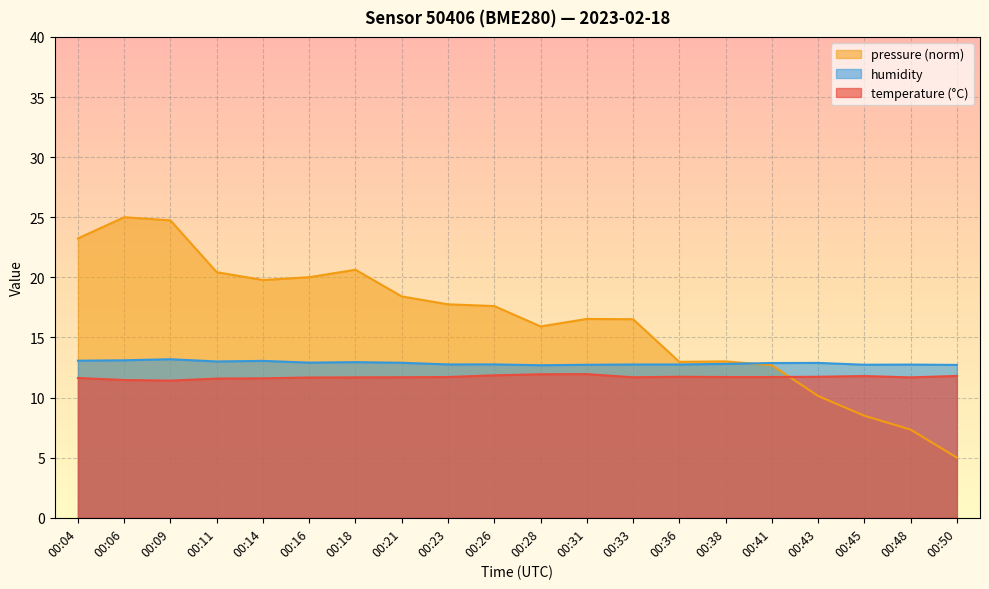

What is the approximate value of pressure_norm at 00:23?

17.8